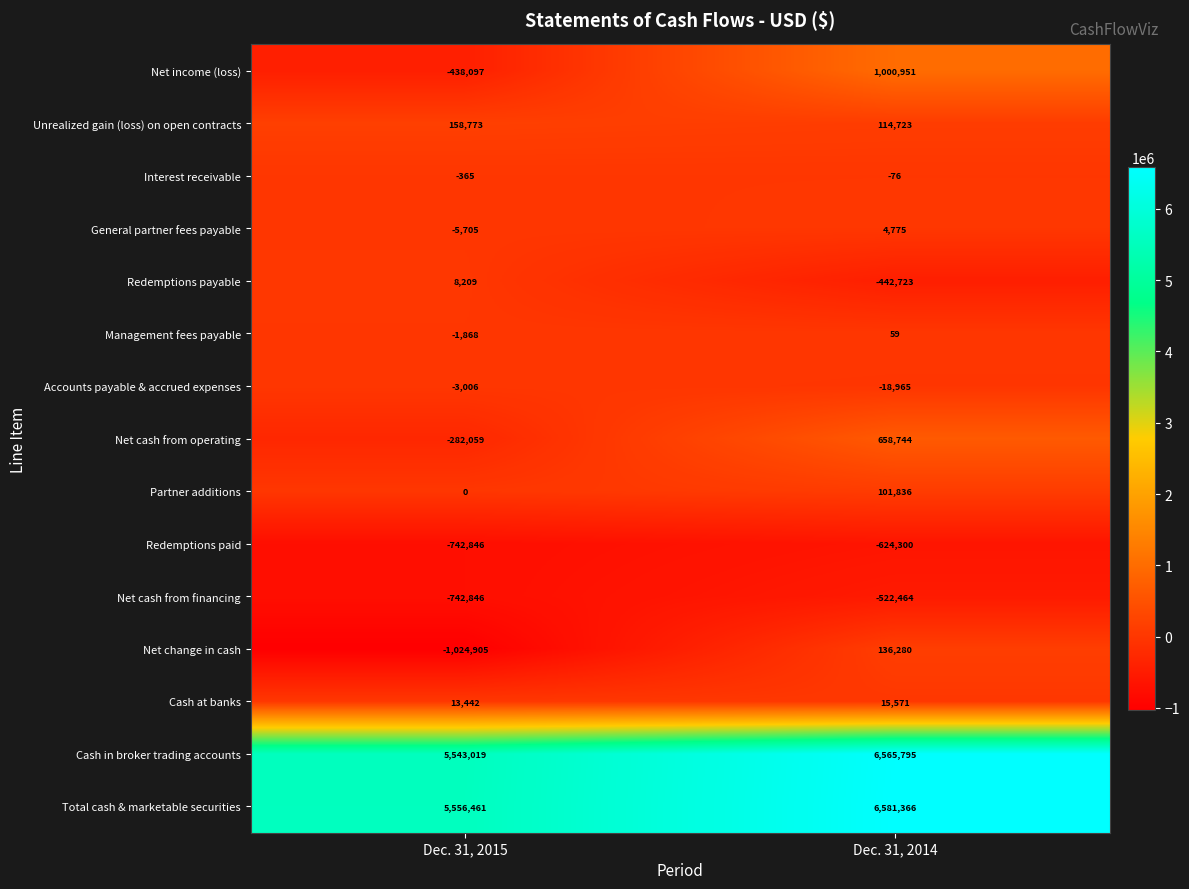

At which label is Net cash from operating closest to 188342?

Dec. 31, 2015